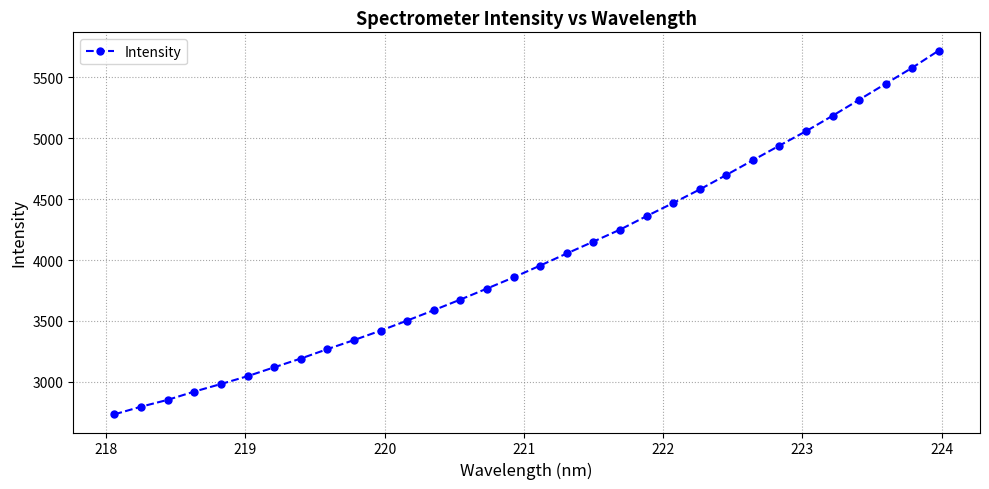

True or false: the data has more than 2 interior local peaks.

False